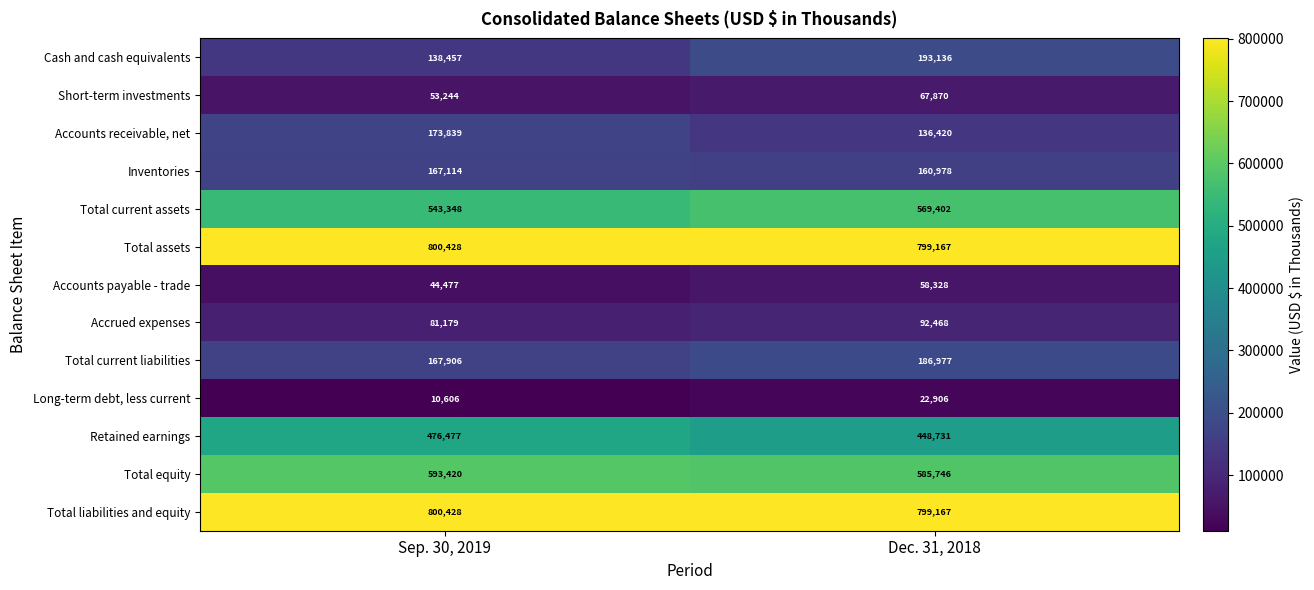

What is the difference between the highest and lowest values at Dec. 31, 2018?

776261